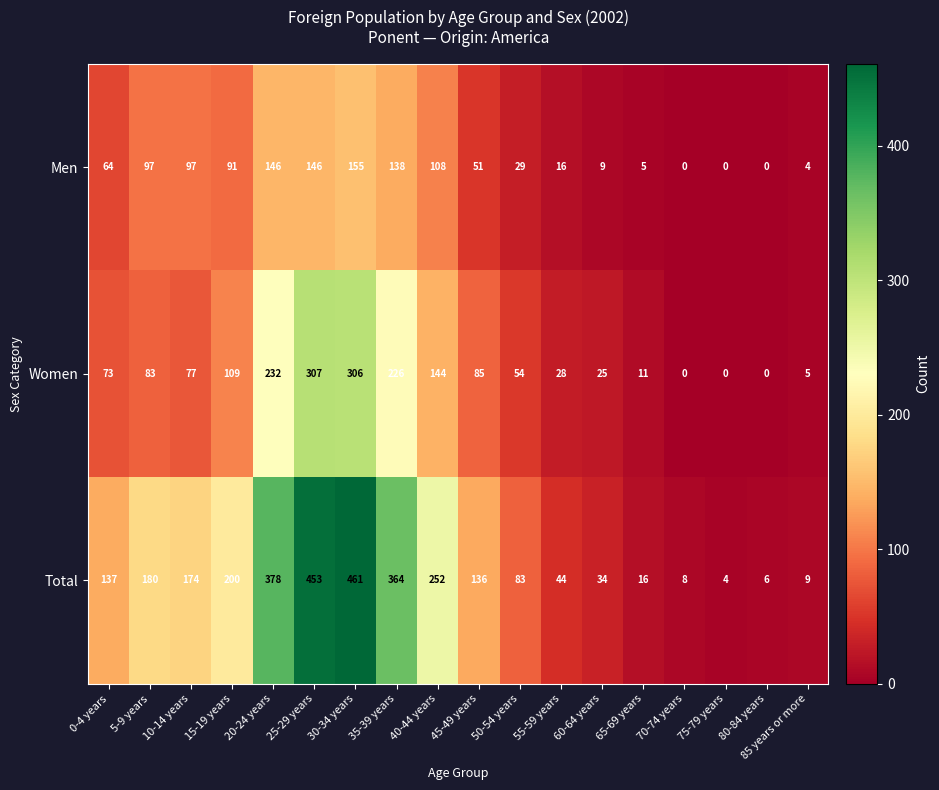

Which series has the largest total across all categories?

Total